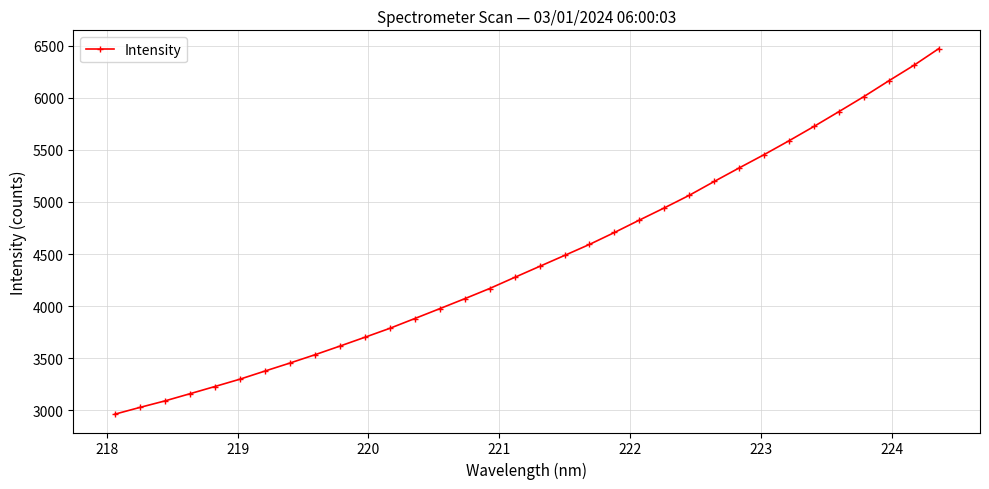

What is the value of the 34th point from the left?

6470.7